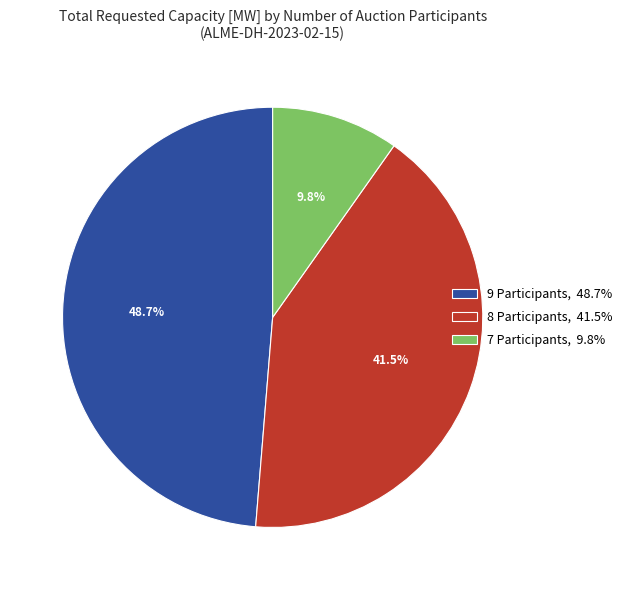

Is 8 Participants, 41.5% the majority of the pie?

No